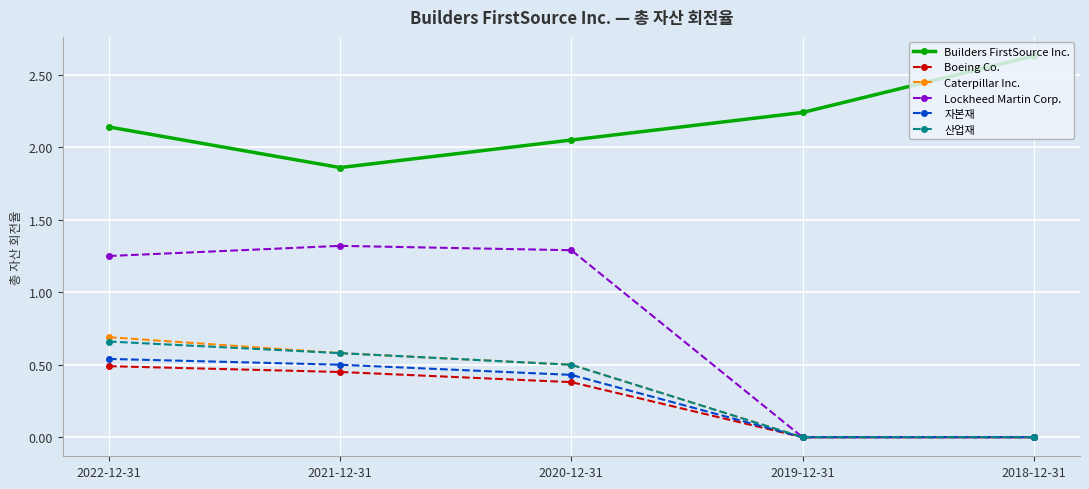

What is the difference between the highest and lowest values at 2020-12-31?

1.7